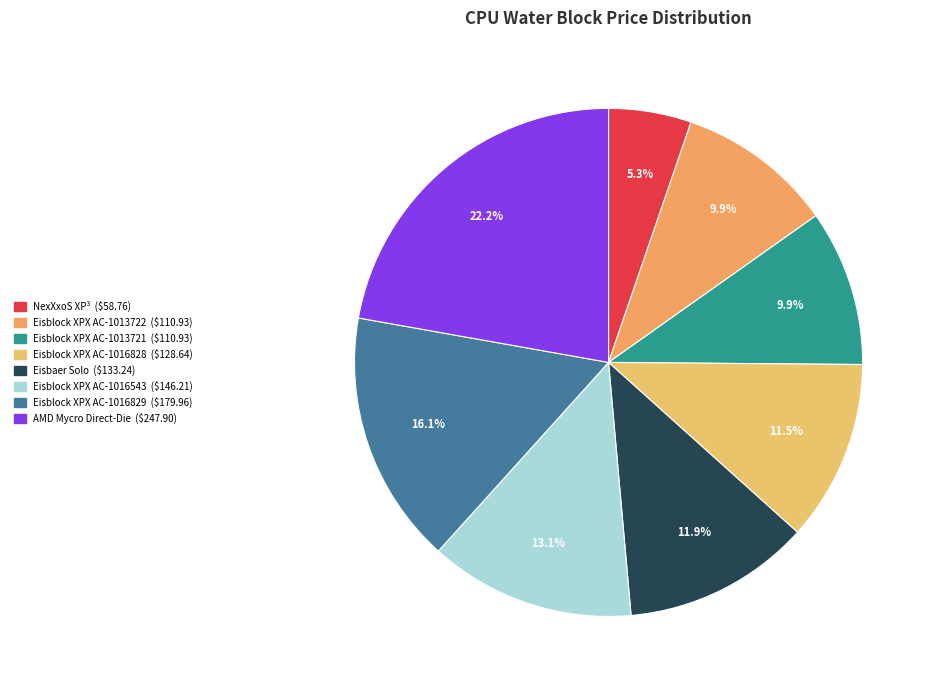

To the nearest percent, what is the combined percentage of Eisblock XPX AC-1016829 and AMD Mycro Direct-Die?

38%